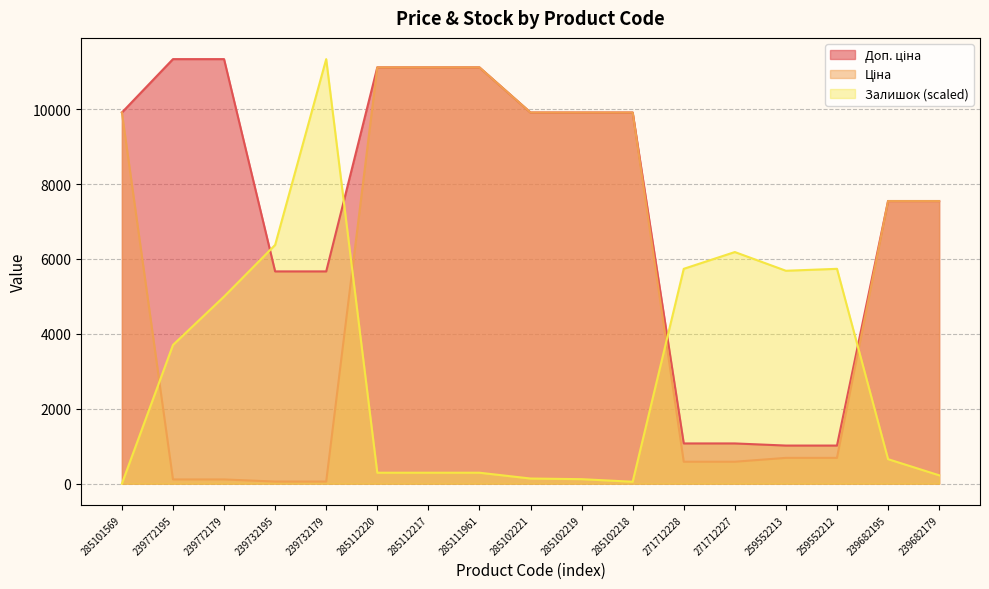

What position from the left is 239772195?

2